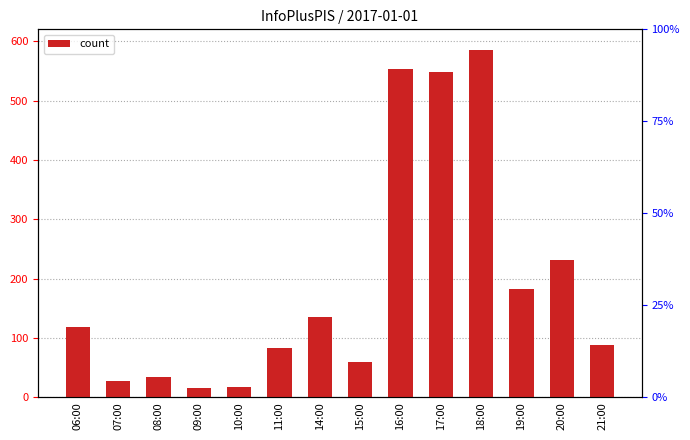

Reading left to right, what are all the values shown in this chart?

06:00=119	07:00=28	08:00=35	09:00=16	10:00=18	11:00=83	14:00=136	15:00=60	16:00=553	17:00=548	18:00=585	19:00=182	20:00=232	21:00=88